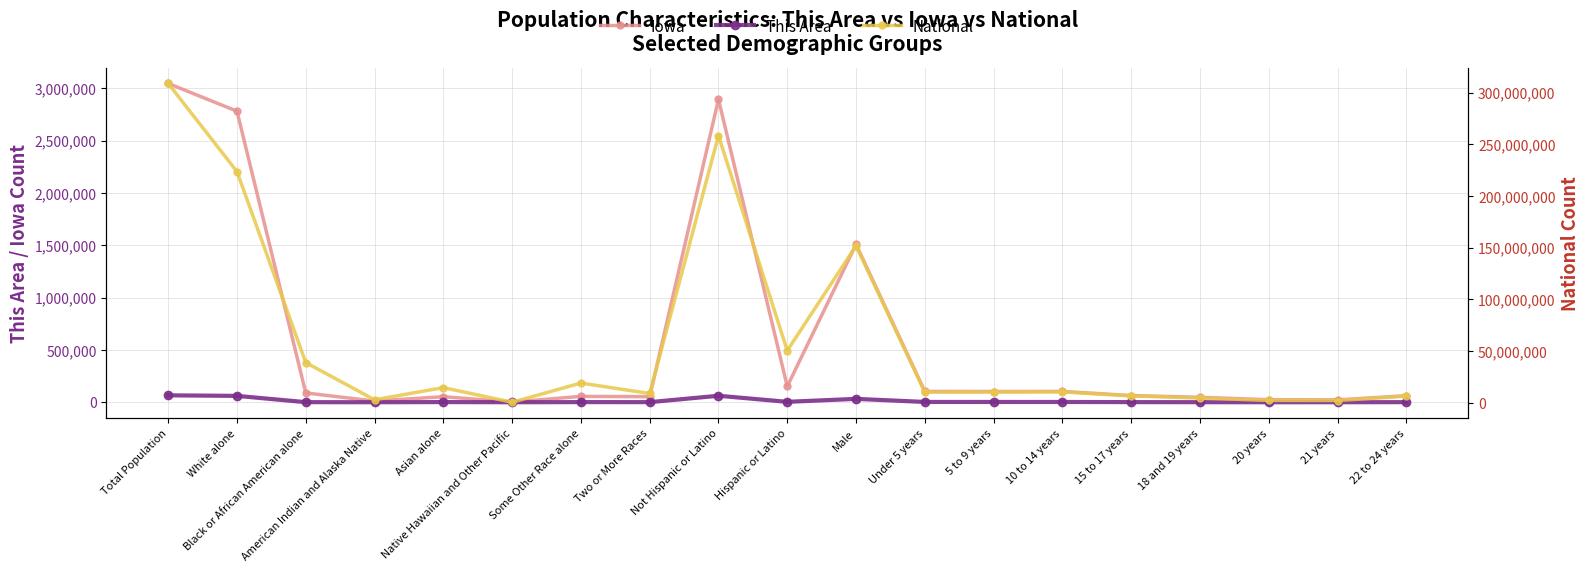

The National series shows 6305808 at 5 to 9 years. True or false?

False